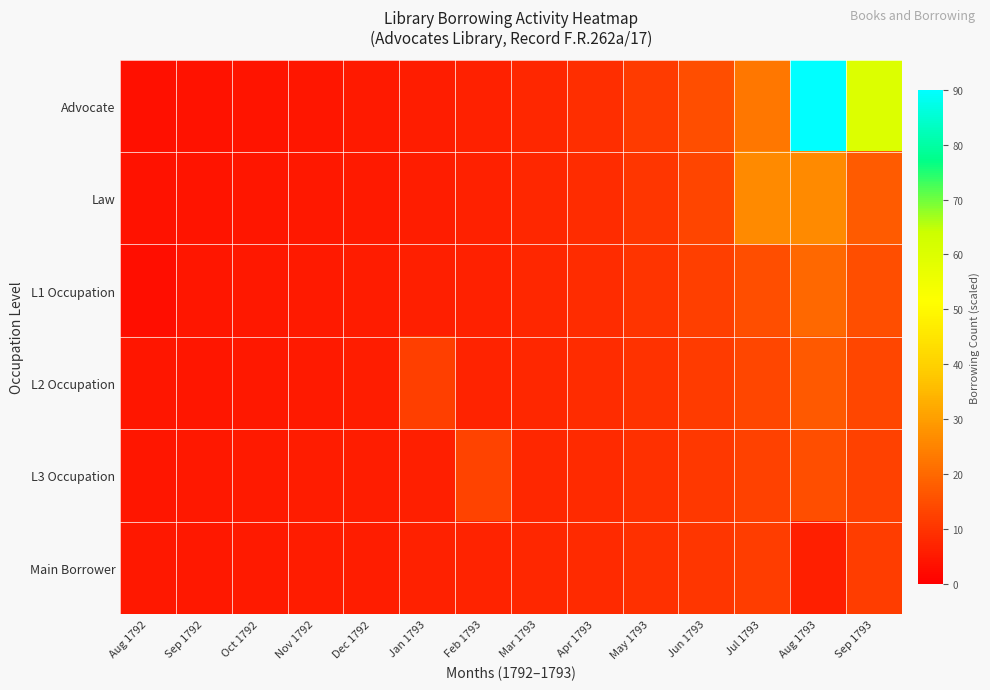

What is the minimum value shown in the chart?

3.0